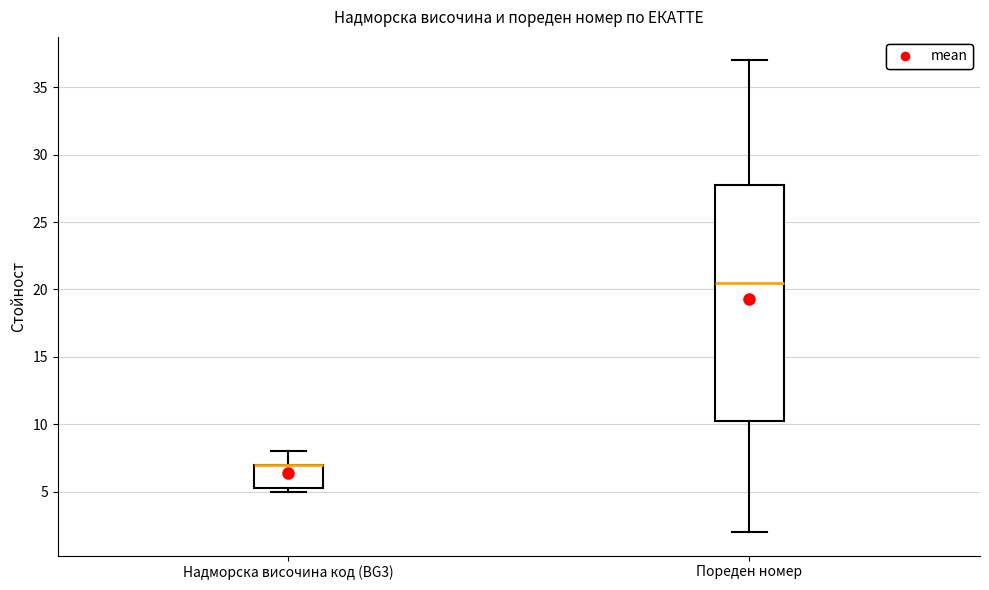

Where does the upper whisker of the box for Надморска височина код (BG3) end on the y-axis? The values are not printed on the chart, so give them approximately, as read against the axis.

8.0